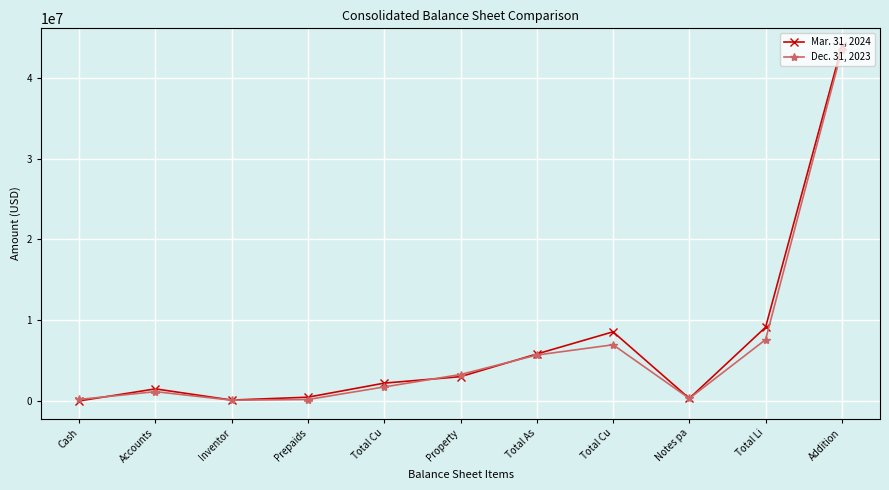

What is the difference between the highest and lowest values at Accounts?

341584